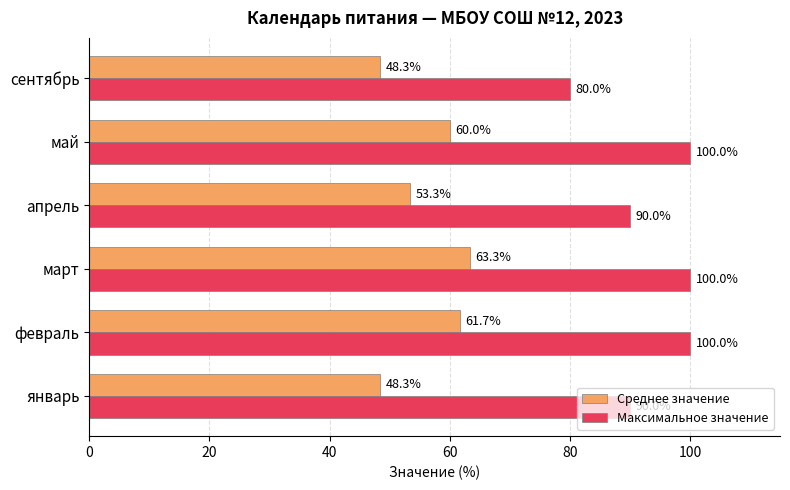

Which series has the widest spread of values?

Максимальное значение